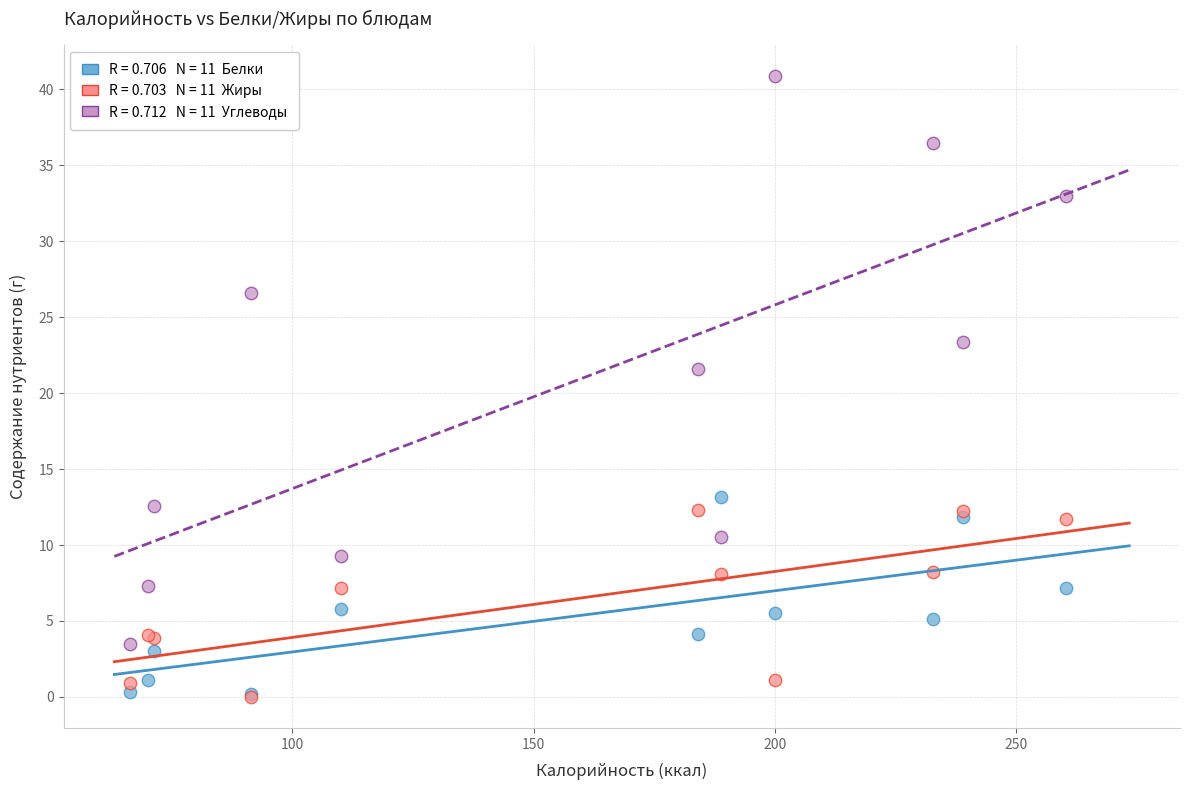

Across all series, what Y value is closest to 20?

21.6